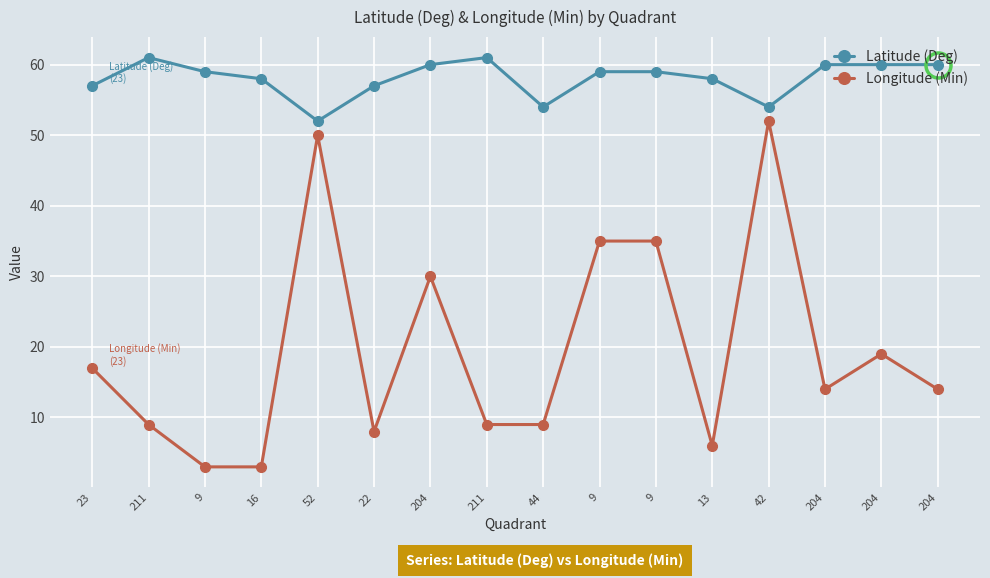

How many categories are shown in the chart?

16